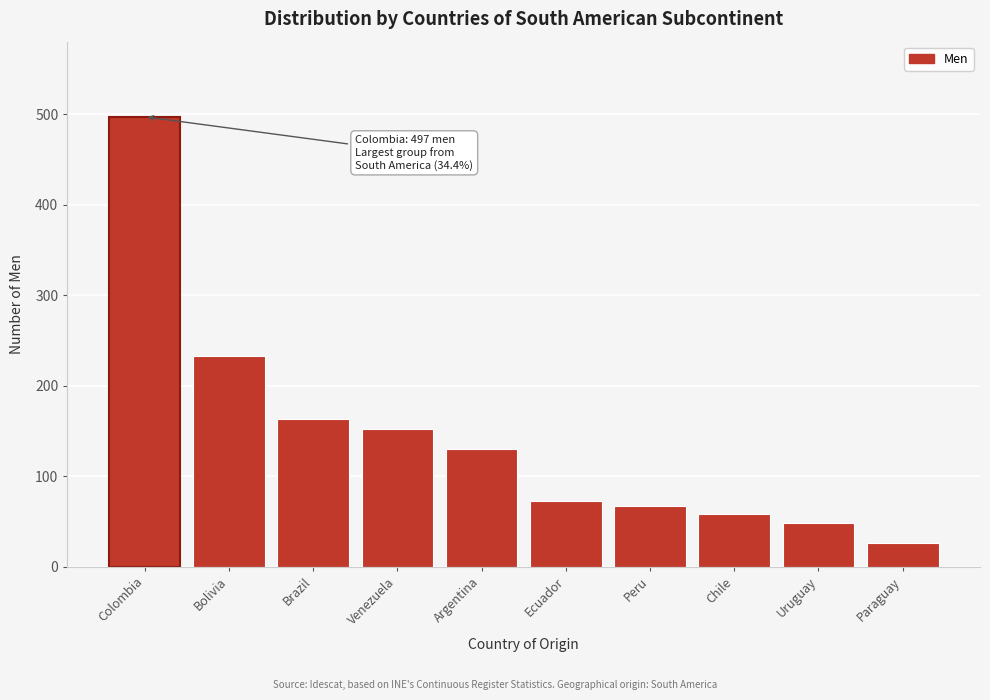

Reading left to right, what are all the values shown in this chart?

Colombia=497	Bolivia=233	Brazil=163	Venezuela=152	Argentina=130	Ecuador=73	Peru=67	Chile=58	Uruguay=48	Paraguay=26